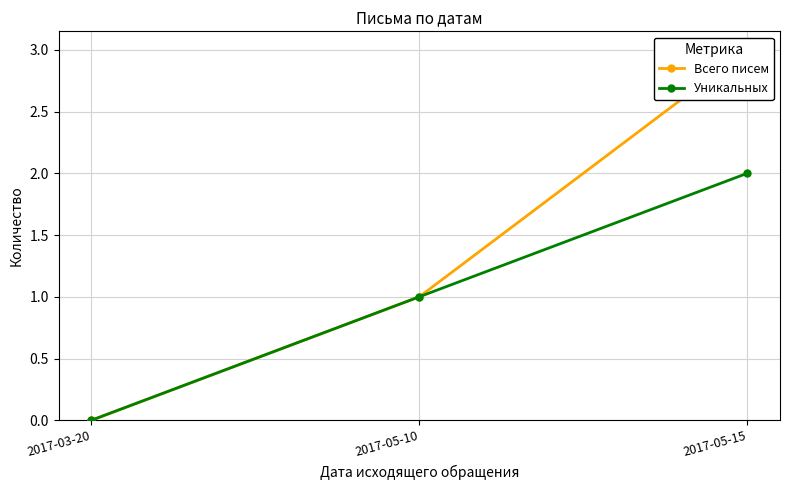

How many values in Всего писем are above zero?

2